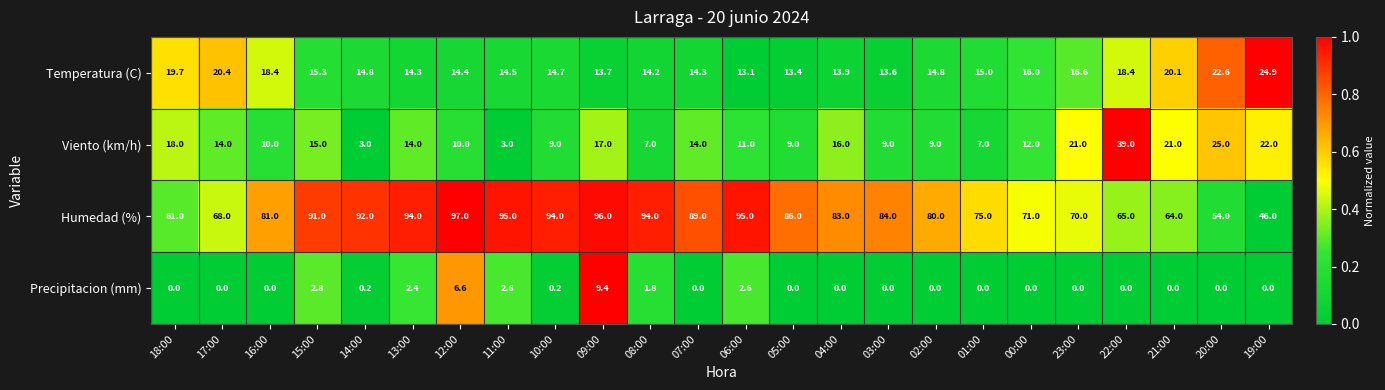

At which category is the sum across all series the highest?

09:00